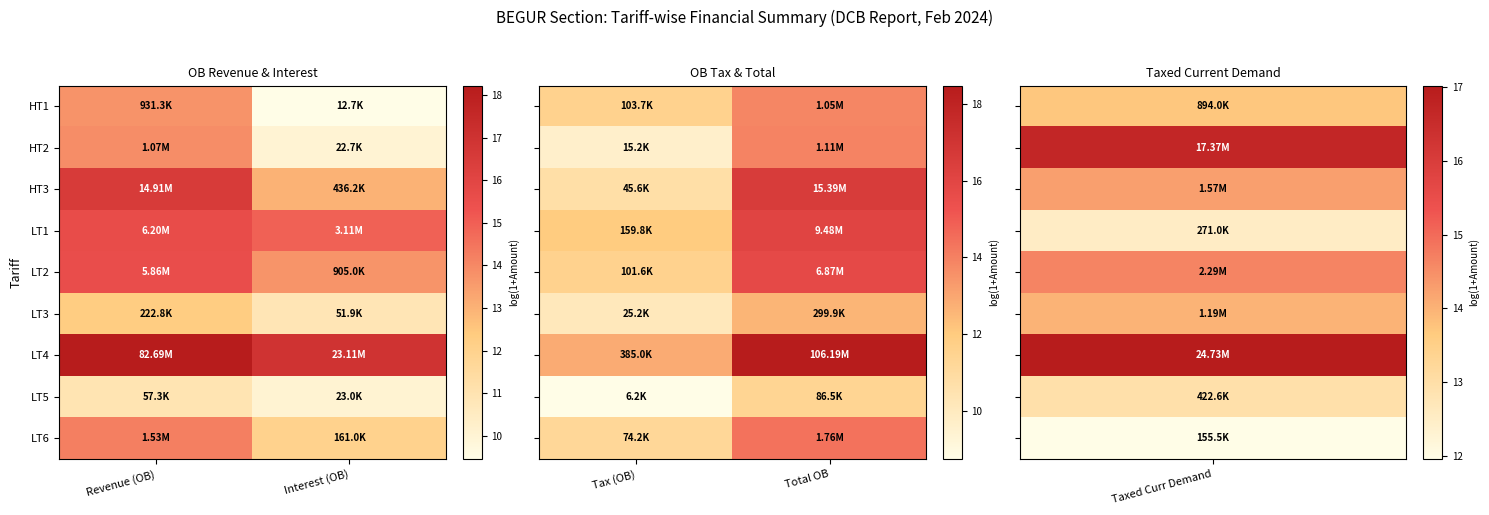

How many data points does each series have?

2